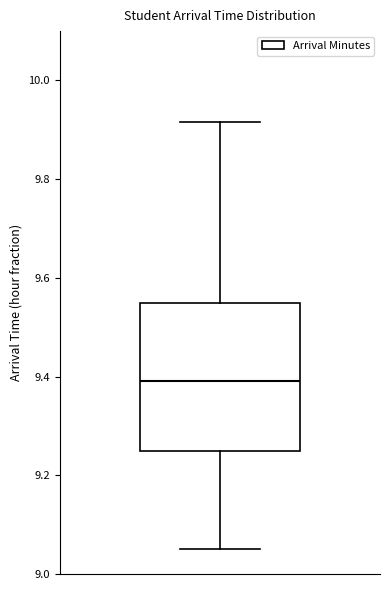

Read this box plot against the y-axis: the position of the median line, the range covered by the box, and the ends of both whiskers. The values are not printed on the chart, so give them approximately, as read against the axis.

median 9.40, box 9.26 to 9.56, whiskers 9.06 to 9.92